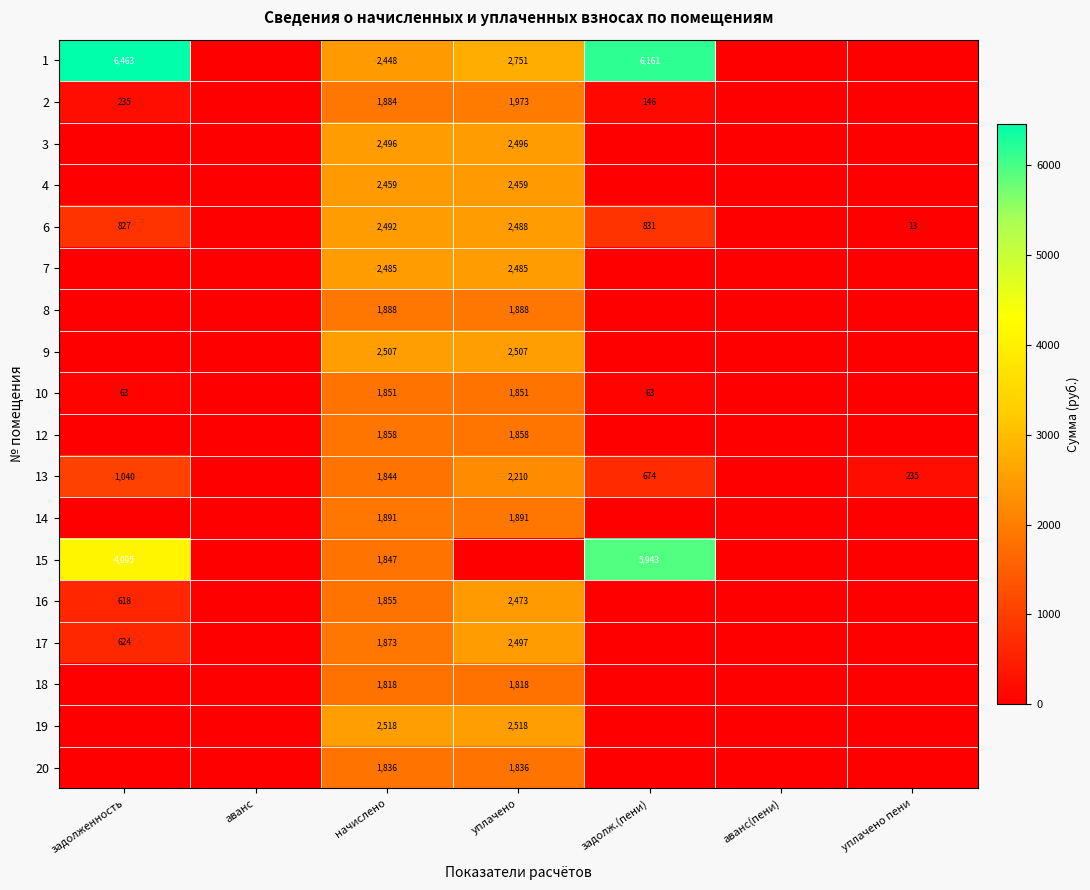

True or false: 13 has a value of 674 at задолж.(пени).

True